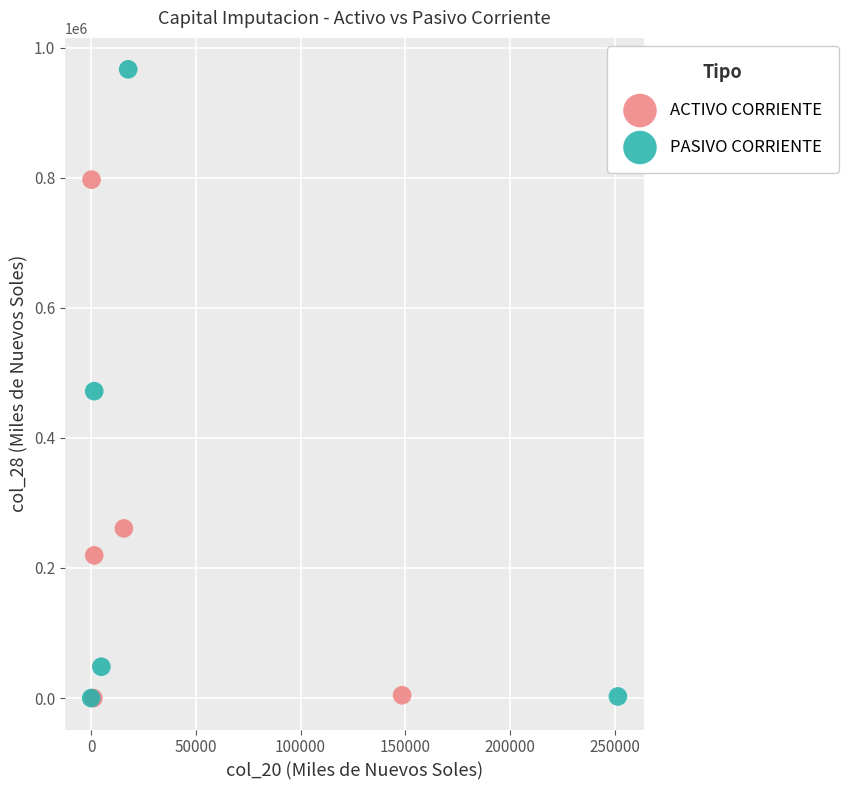

What are all the series names shown in the legend?

ACTIVO CORRIENTE, PASIVO CORRIENTE